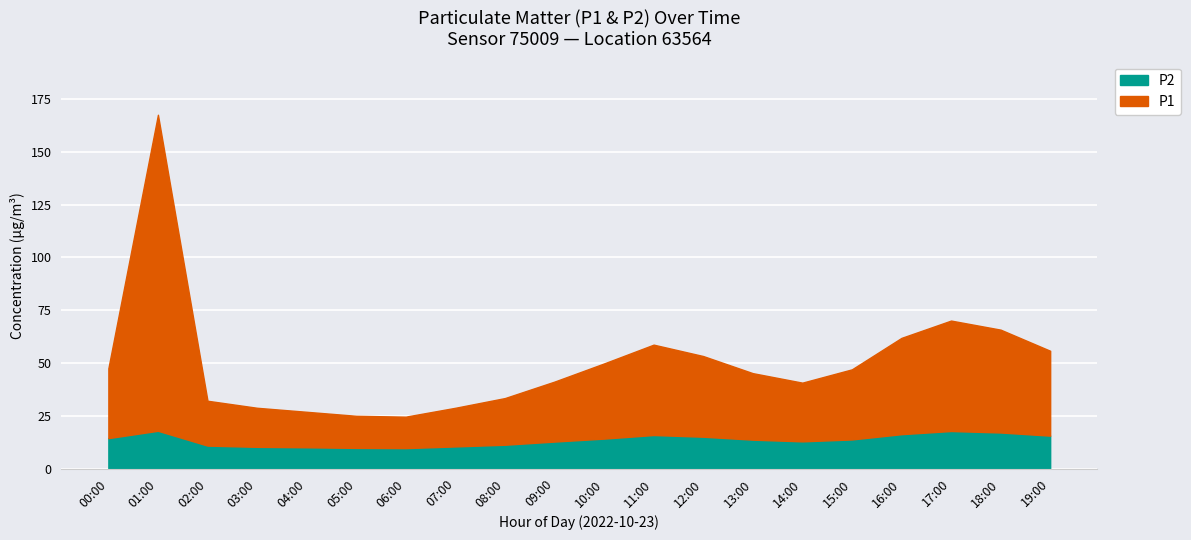

What is the minimum value for P2?

9.7